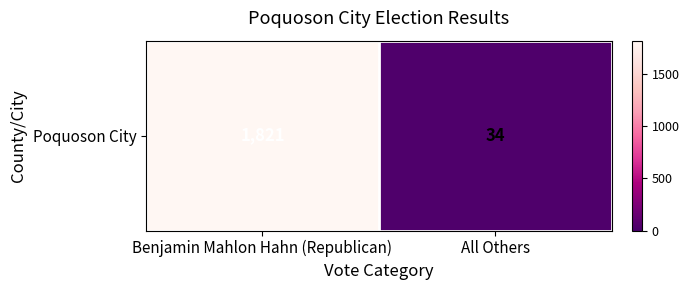

Which label corresponds to the largest value in the chart?

Benjamin Mahlon Hahn (Republican)